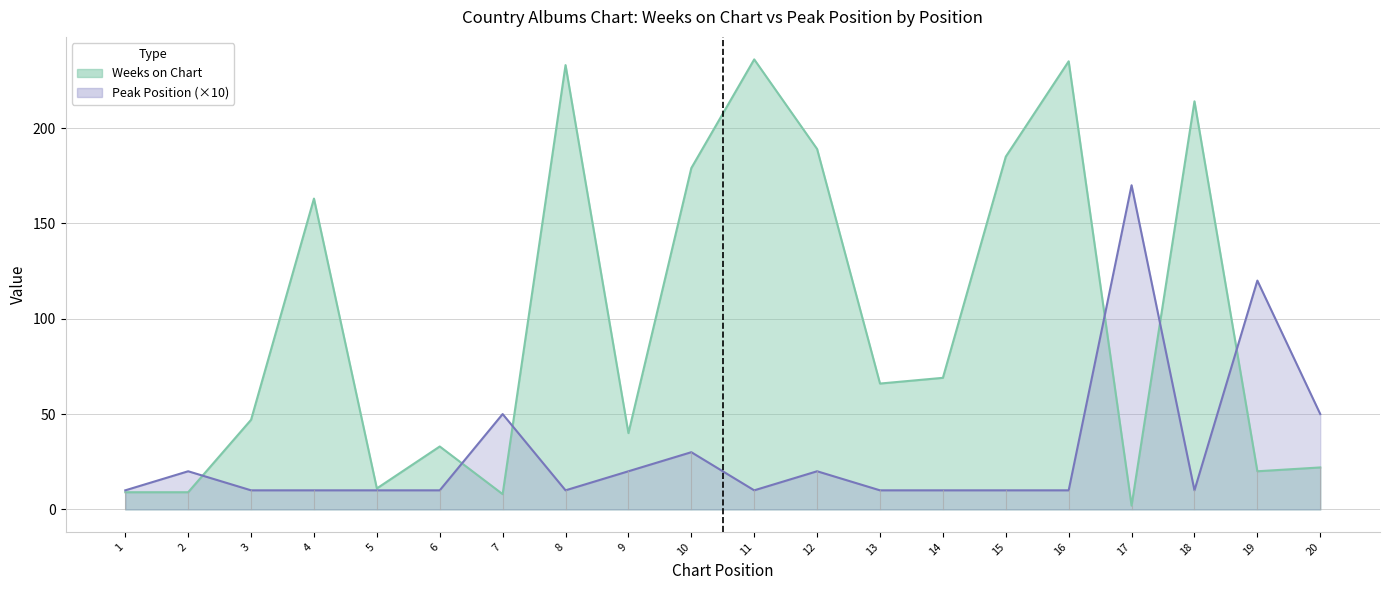

What is the value of the Weeks on Chart point at the 9th from the left?

40